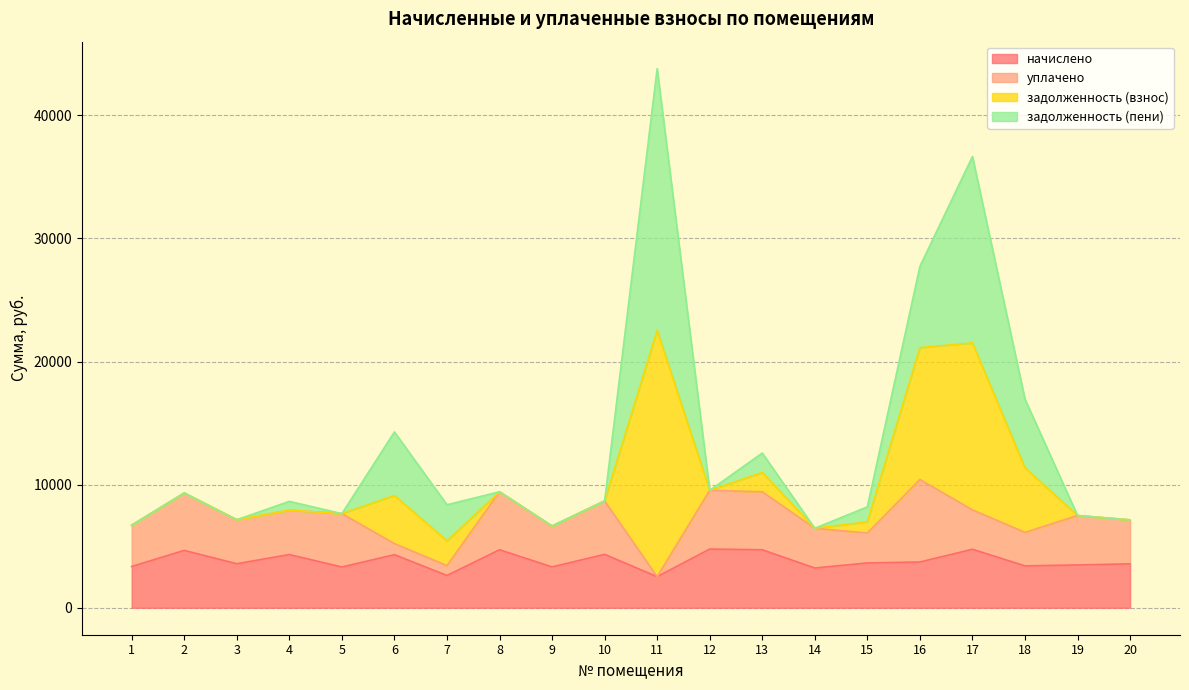

What is the total value across all series at 12?

9538.6